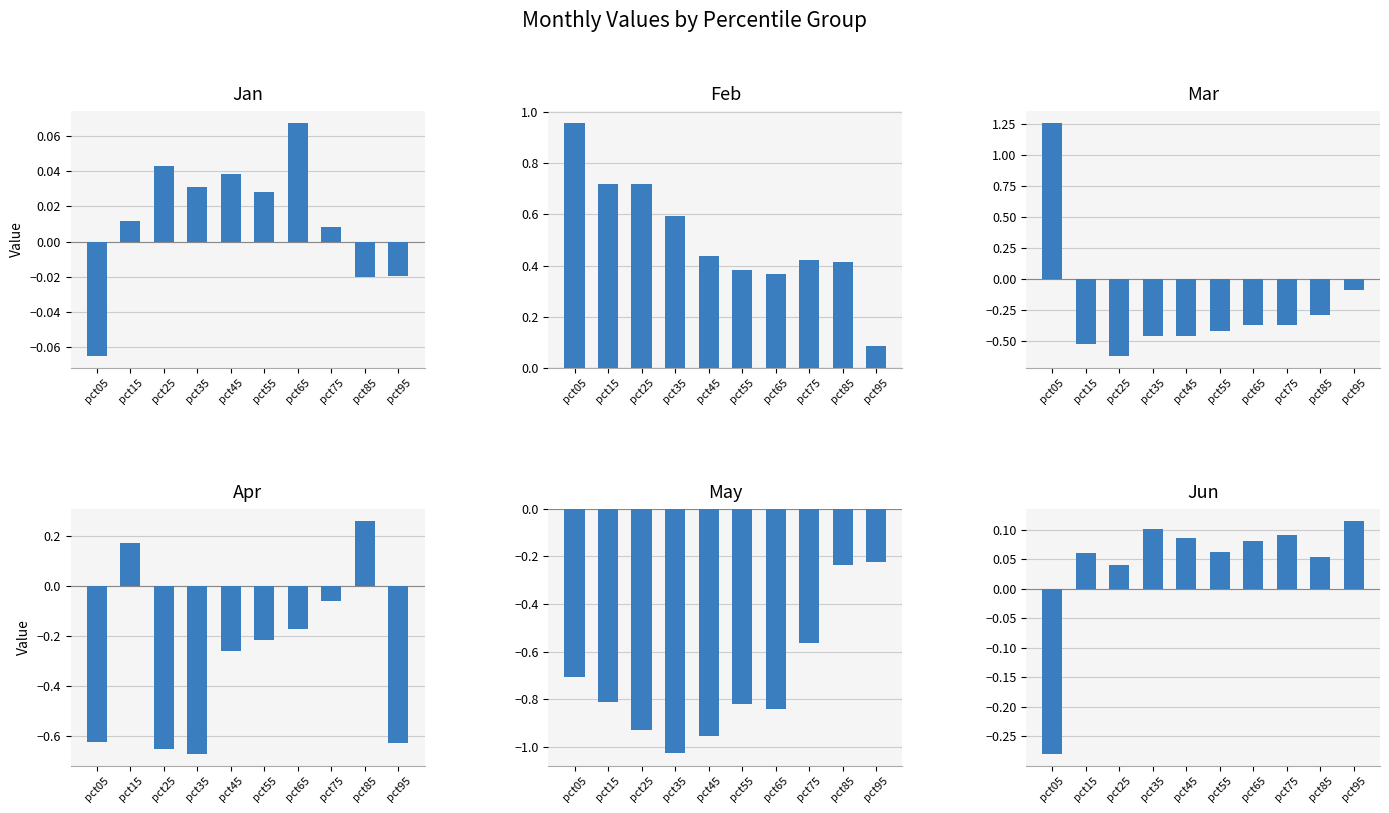

What is the difference between the highest and lowest values at pct25?

1.7